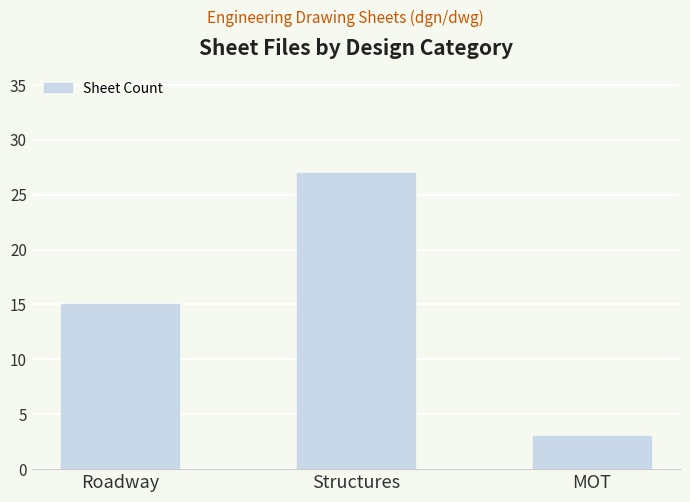

How many bars are there in total?

3